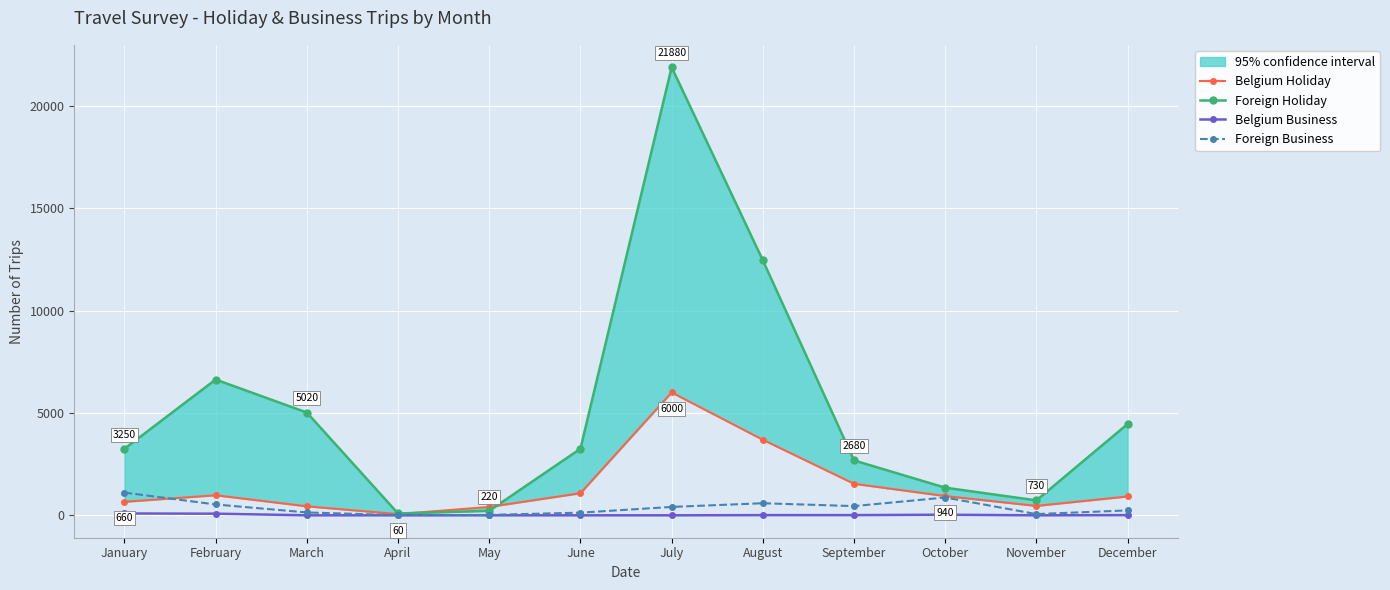

Reading left to right, list all the values displayed in this chart.

Belgium Holiday: 660	980	440	60	410	1080	6000	3690	1540	940	460	920
Foreign Holiday: 3250	6630	5020	90	220	3250	21880	12450	2680	1350	730	4460
Belgium Business: 90	80	0	0	0	0	0	10	10	30	0	10
Foreign Business: 1110	530	140	10	20	130	410	590	450	870	60	240